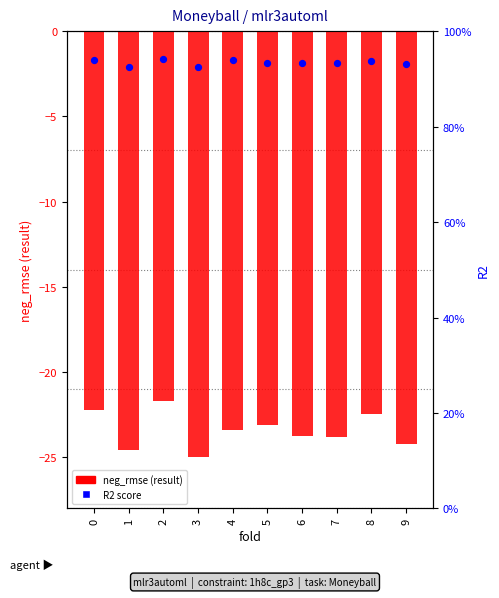

Is the value of R2 at 7 greater than the value of neg_rmse (result) at 6?

Yes